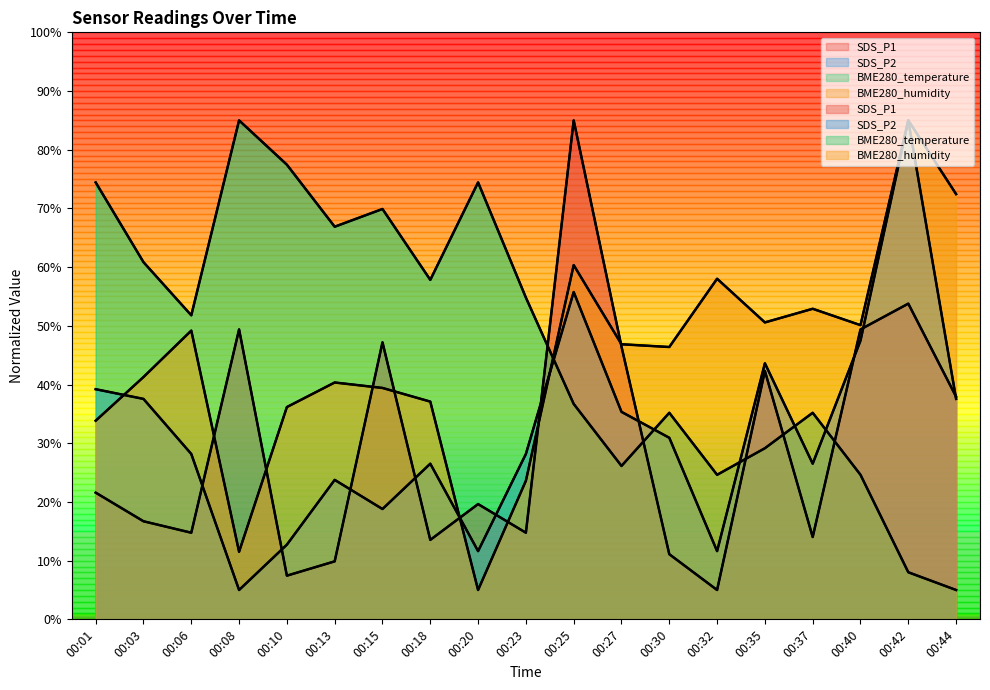

What value does the BME280_temperature series have at 00:32?

24.6